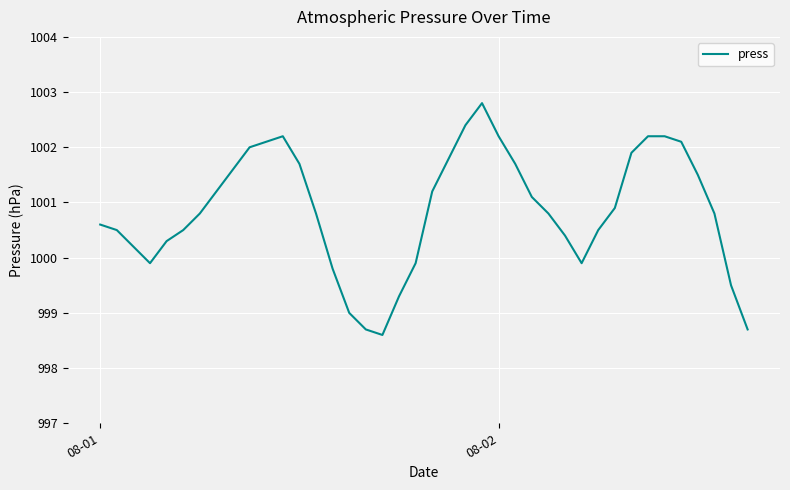

What is the maximum value shown in the chart?

1002.8